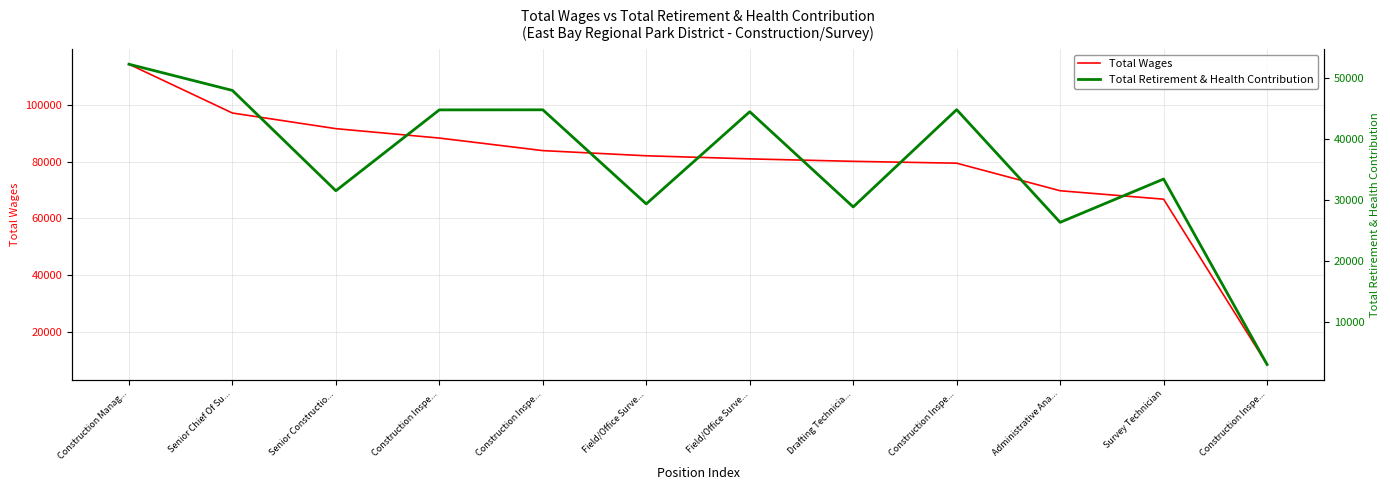

What is the difference between the highest and lowest values at Survey Technician?

33442